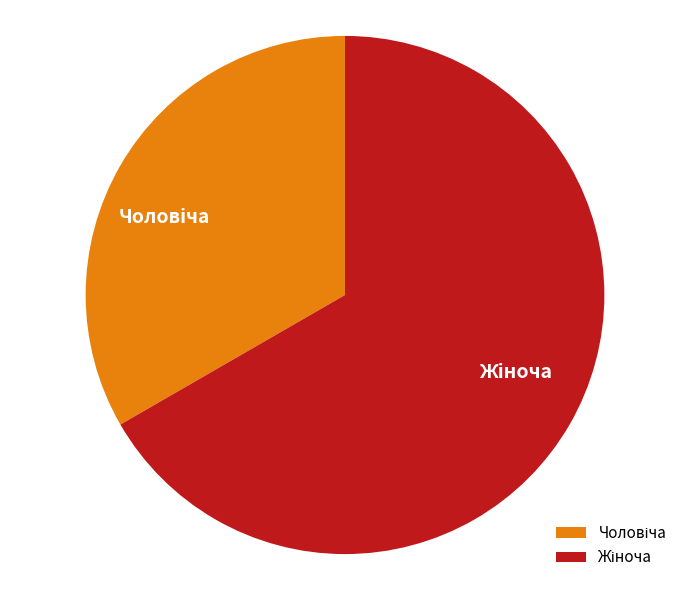

How many slices are in this pie chart?

2